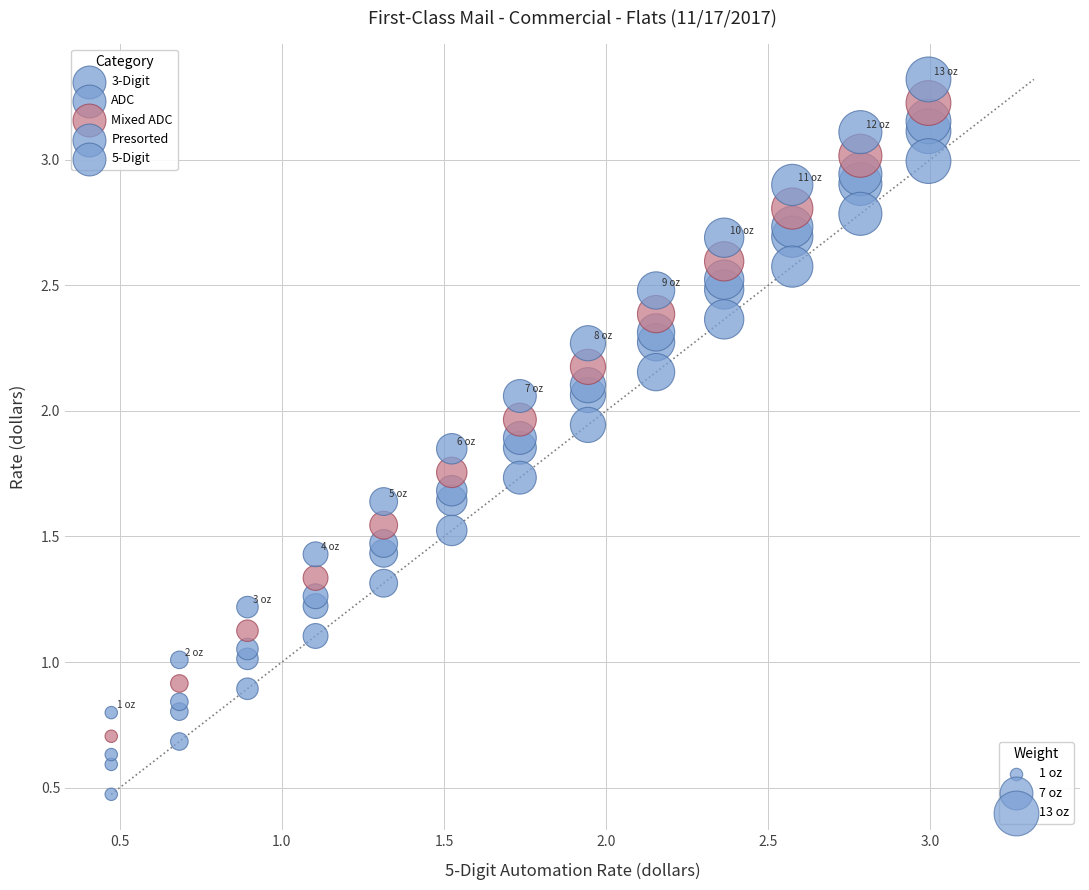

How many points are shown in the scatter plot?

65